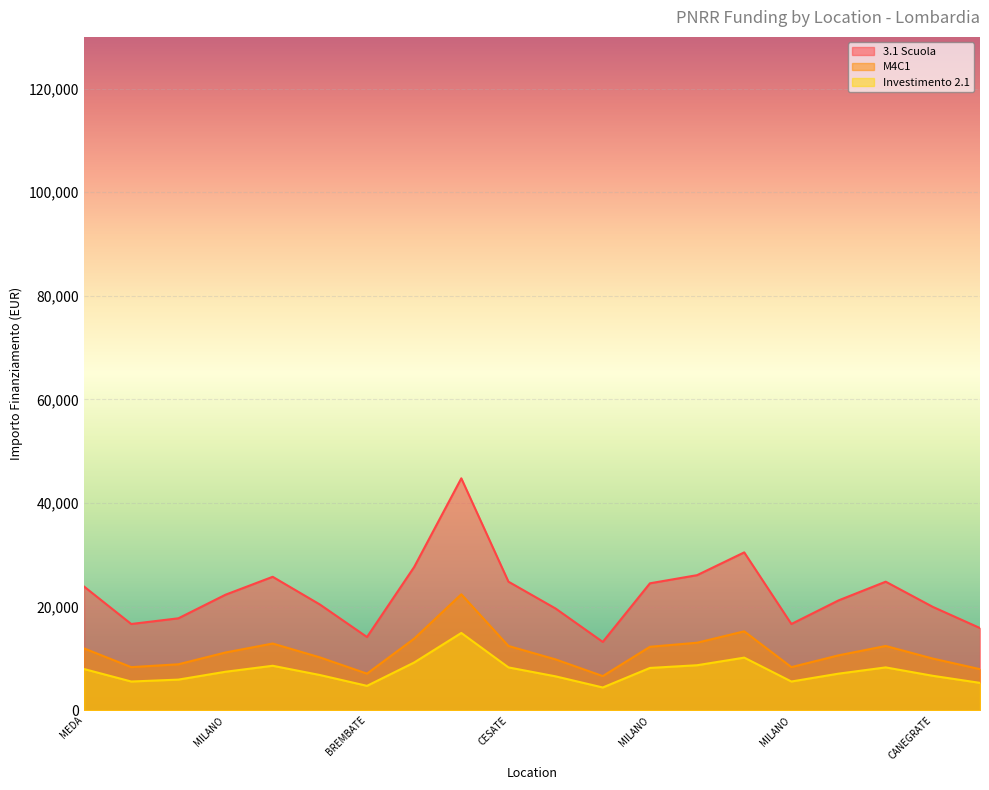

How many series are shown in this chart?

3